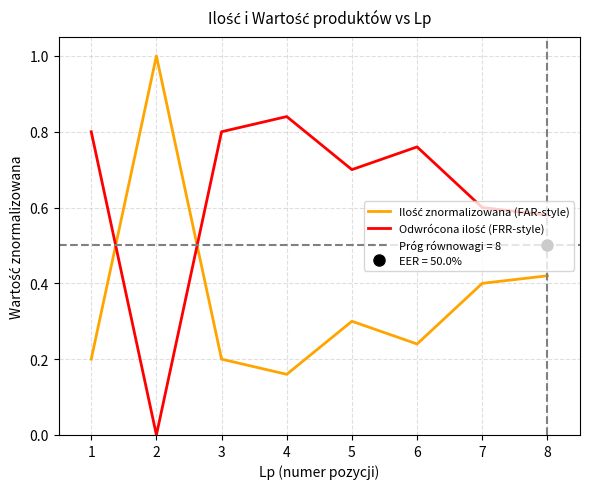

What is the value of the Odwrócona ilość (FRR-style) point at the 6th from the left?

0.8